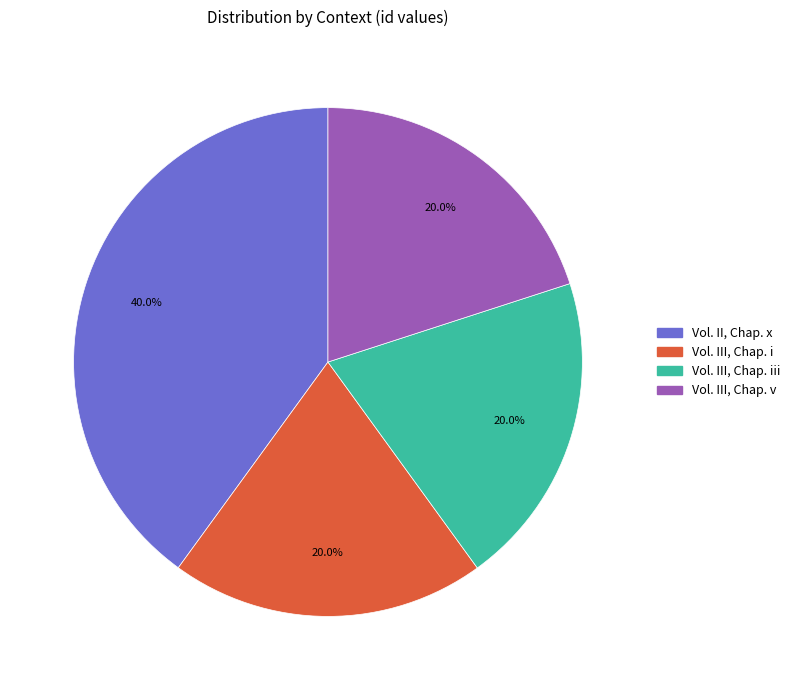

Does any single category account for the majority?

No